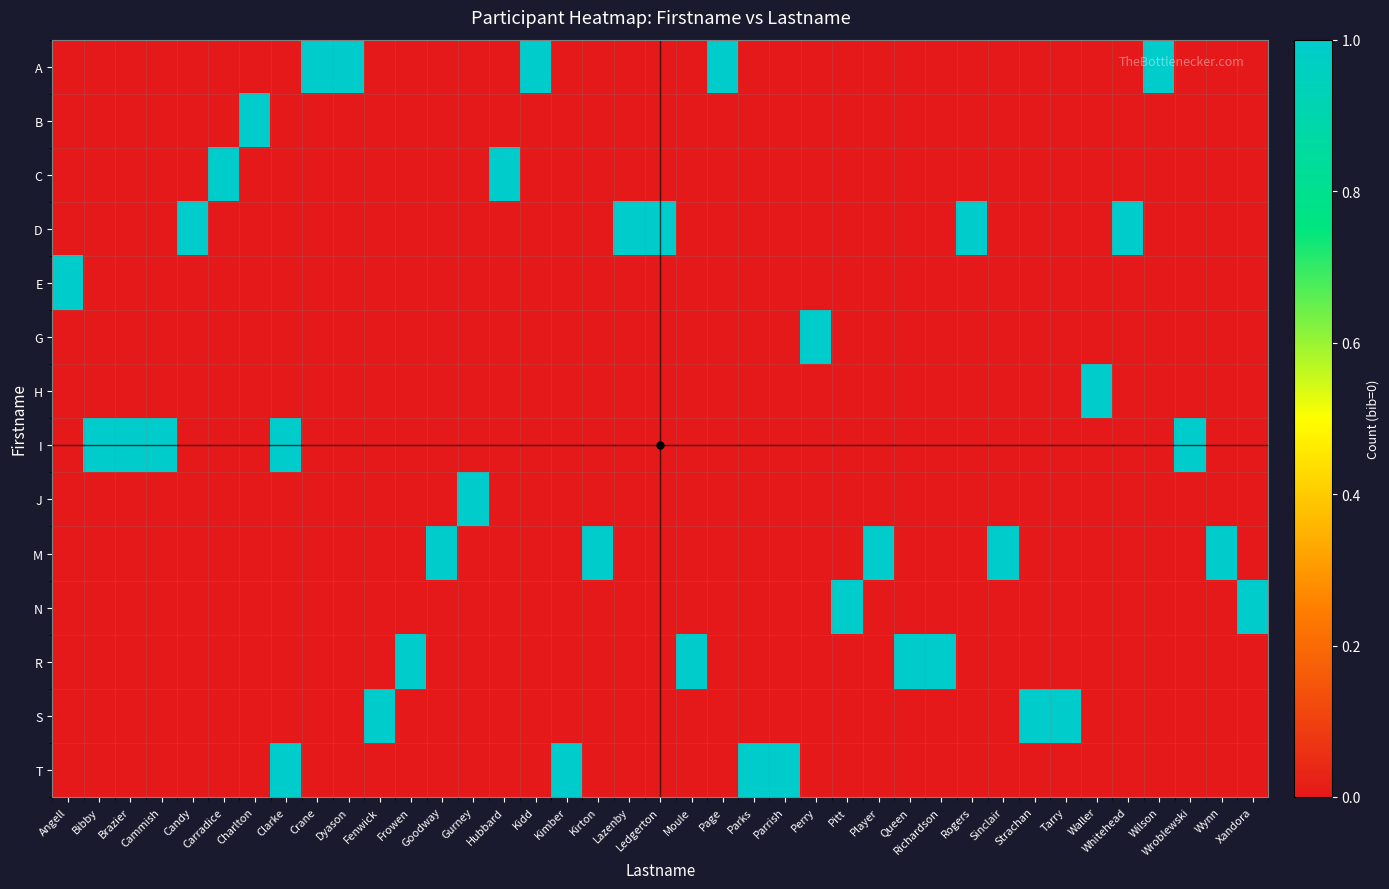

What is the difference between the highest and lowest values at Kidd?

1